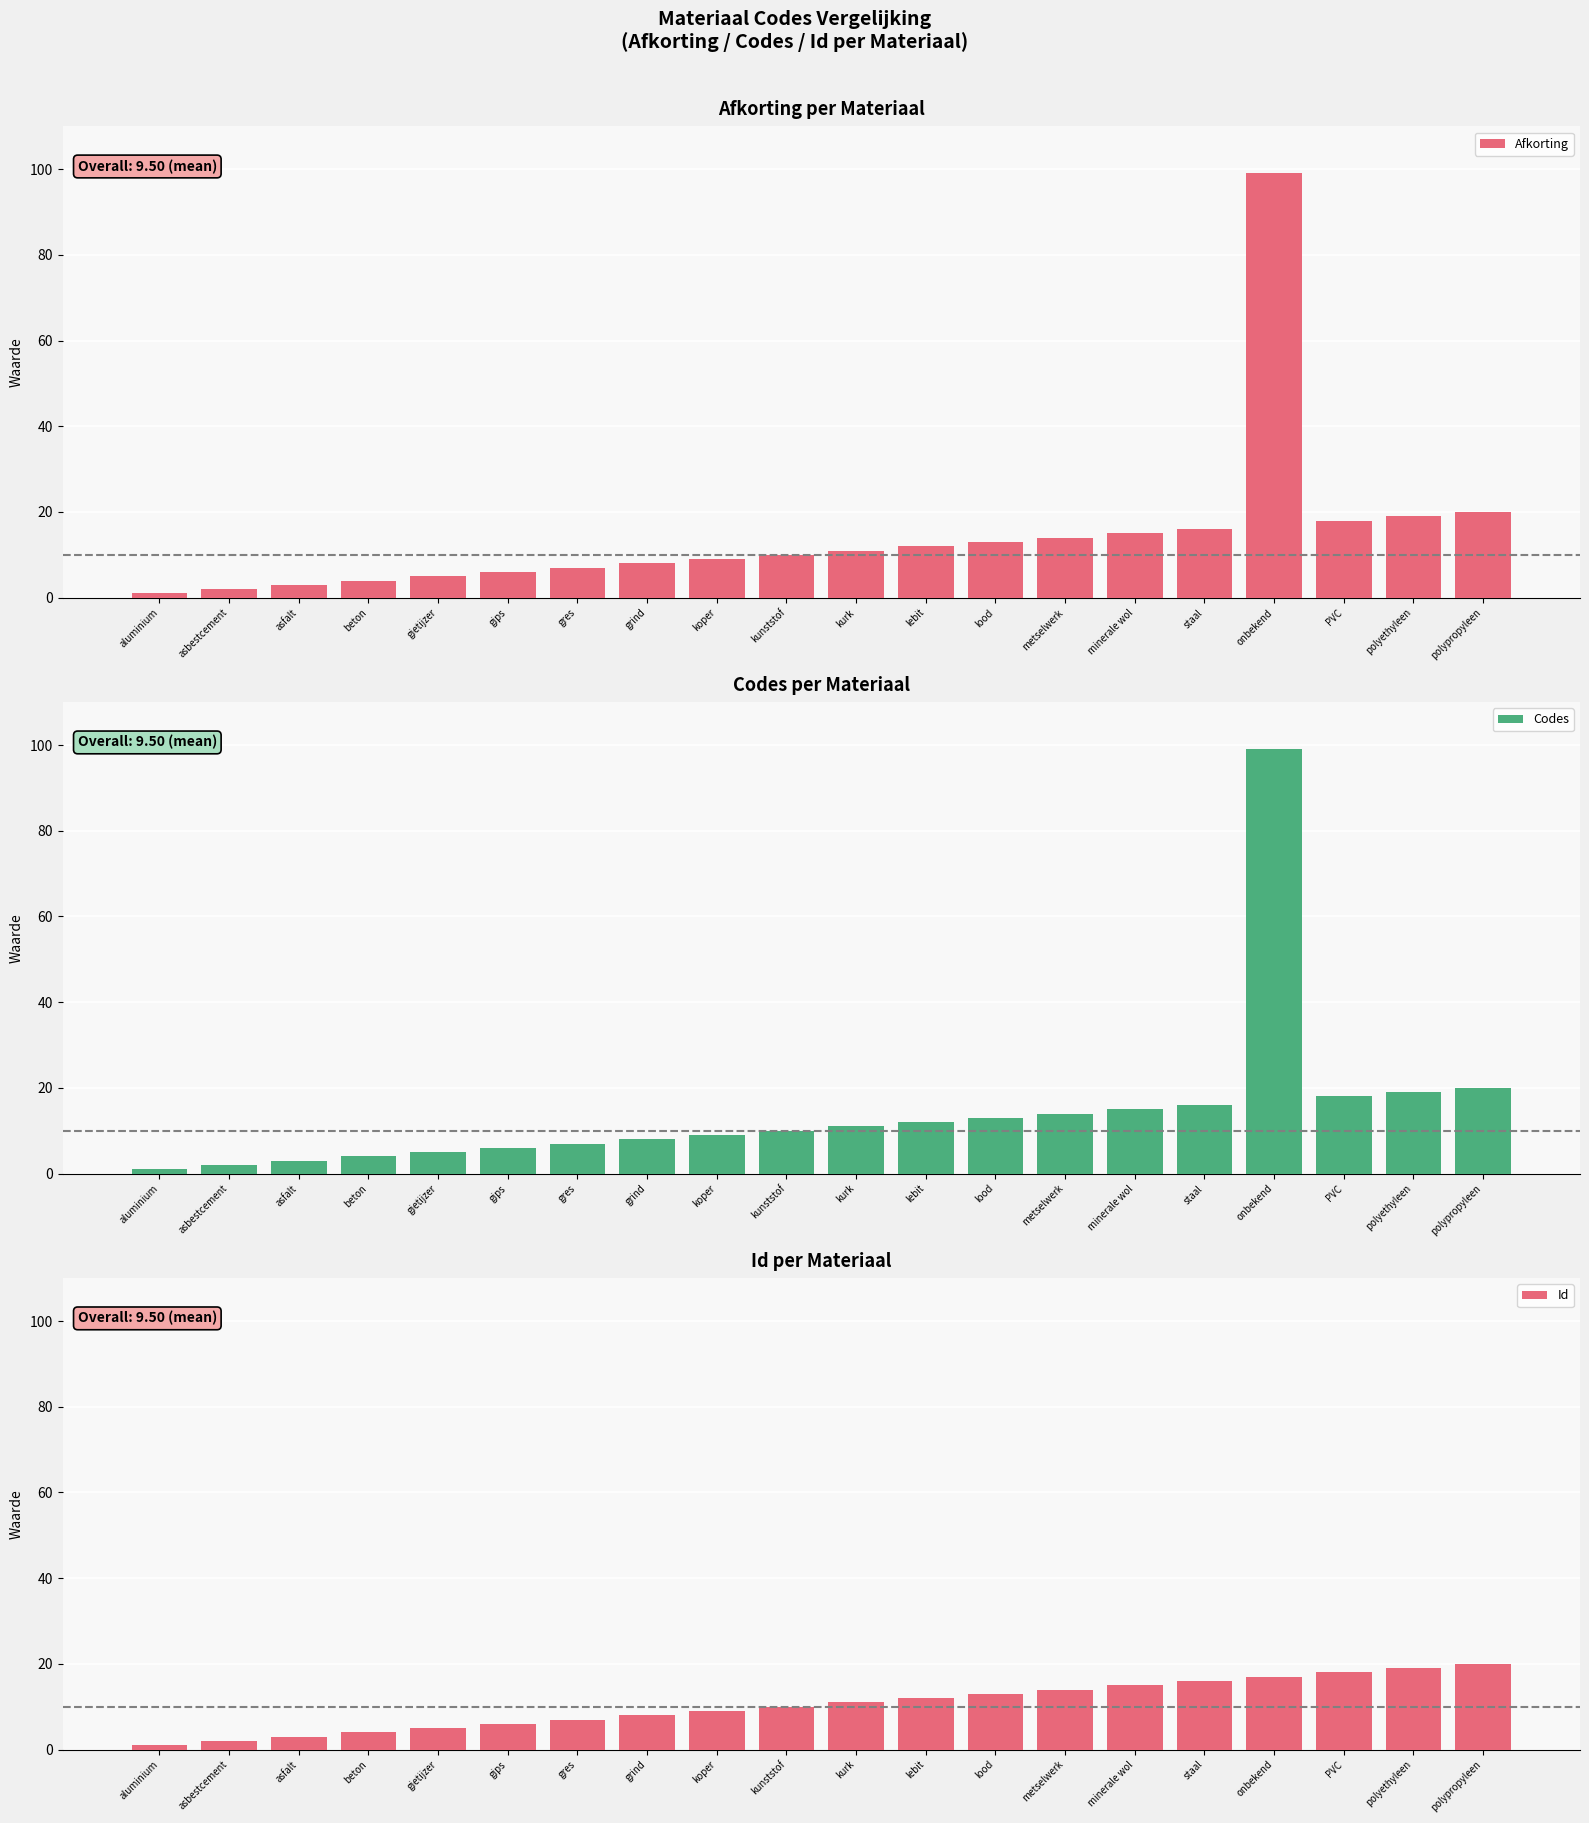

Is the value of Afkorting at asbestcement greater than the value of Codes at lebit?

No